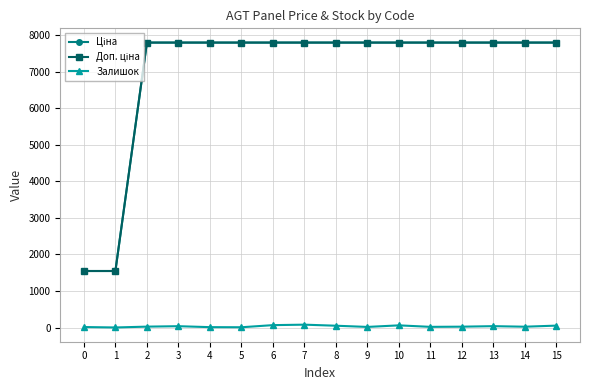

What is the difference between the highest and lowest values at 2?

7765.9